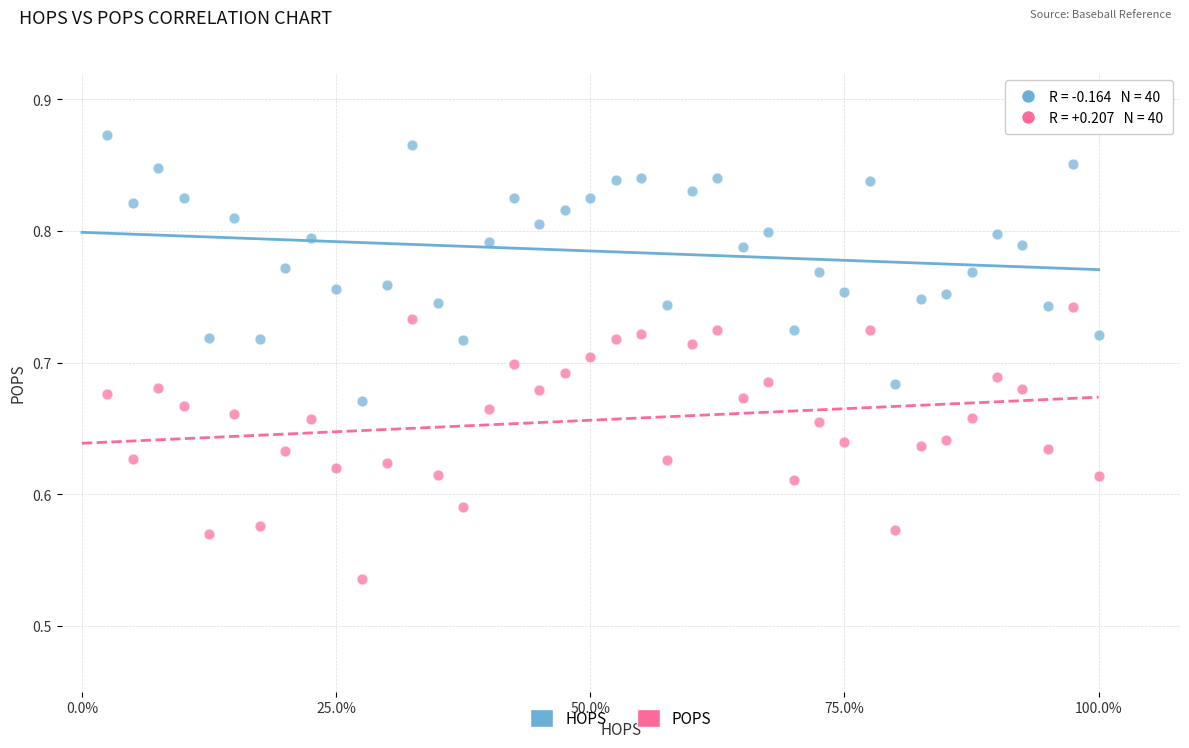

What are all the series names shown in the legend?

HOPS, POPS